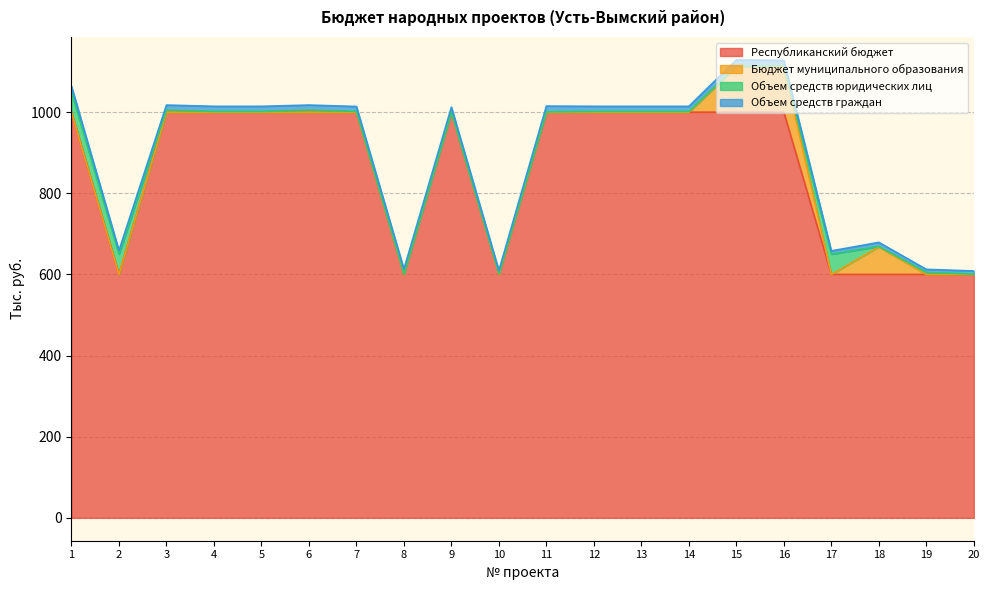

Rank the series at 3 from highest to lowest value.

Республиканский бюджет, Объем средств граждан, Объем средств юридических лиц, Бюджет муниципального образования